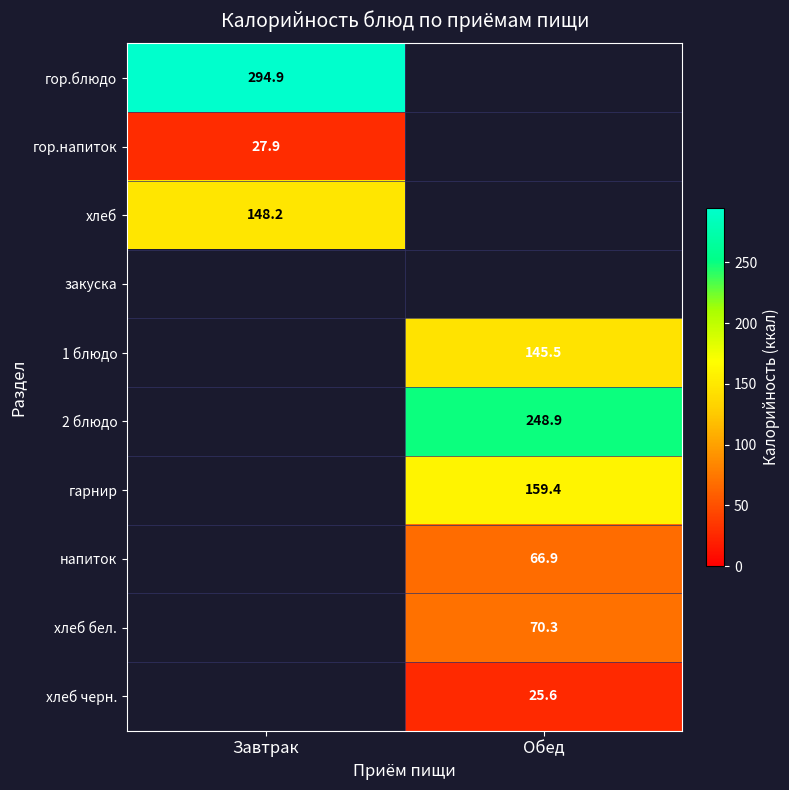

What is the minimum value shown in the chart?

25.6